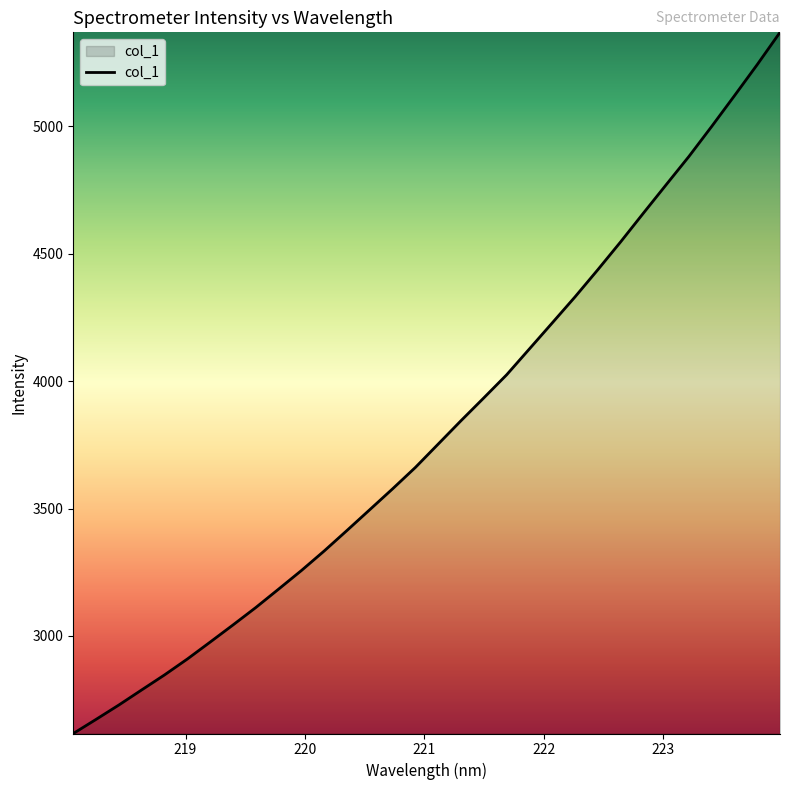

True or false: there are more than 2 points higher than both neighbors.

False